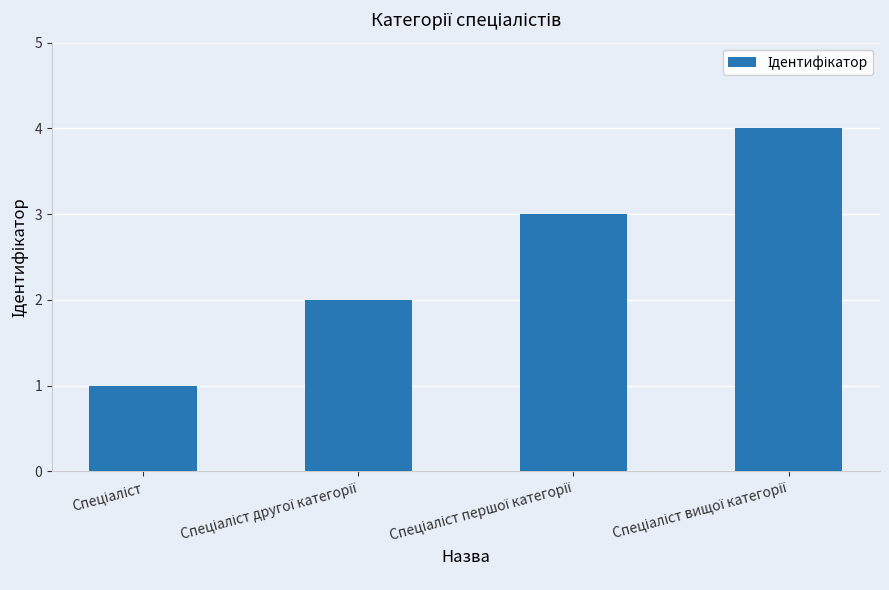

What is the greatest value displayed?

4